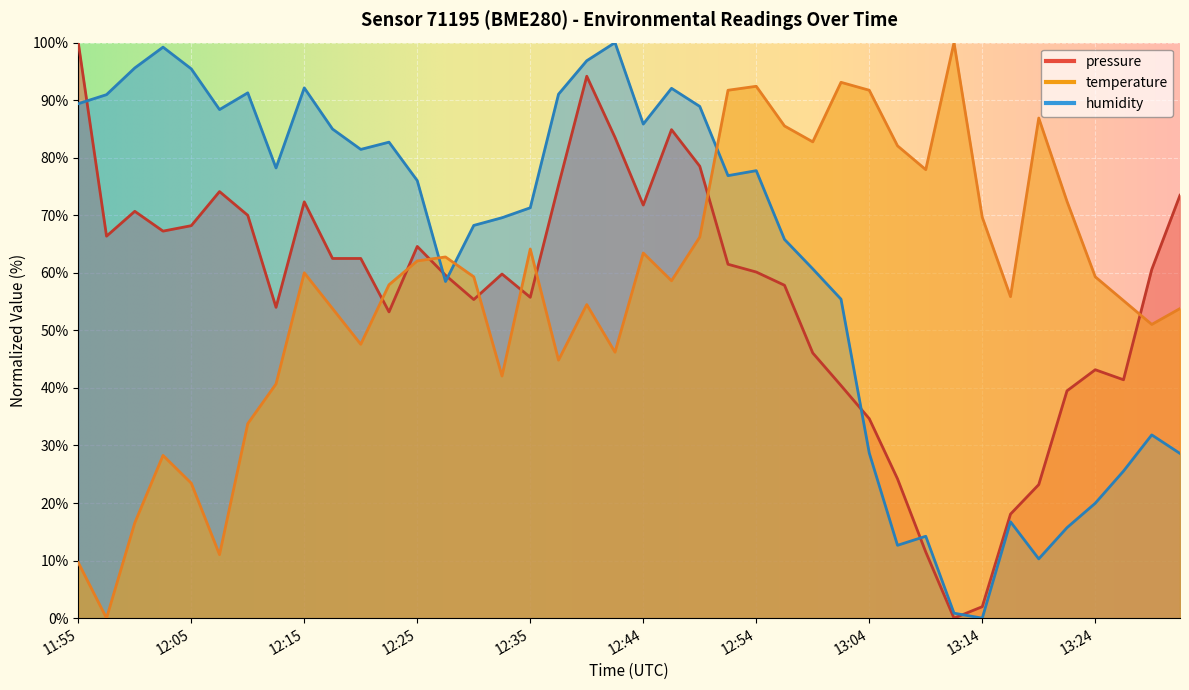

At which category is the sum across all series the highest?

12:40